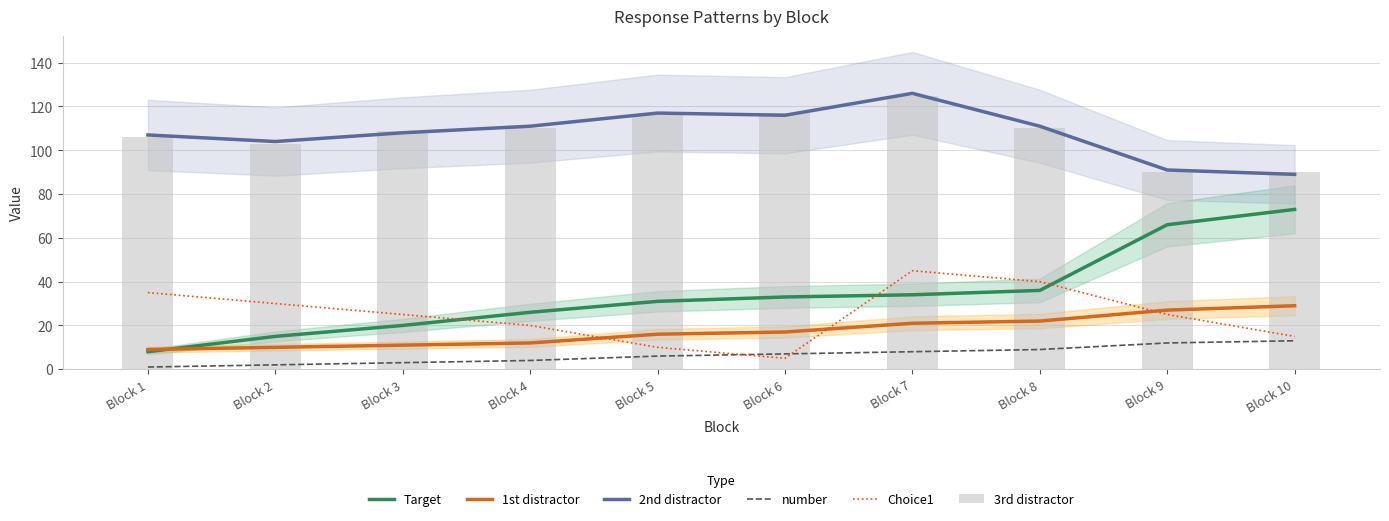

Rank the series at Block 10 from highest to lowest value.

3rd distractor, 2nd distractor, Target, 1st distractor, Choice1, number